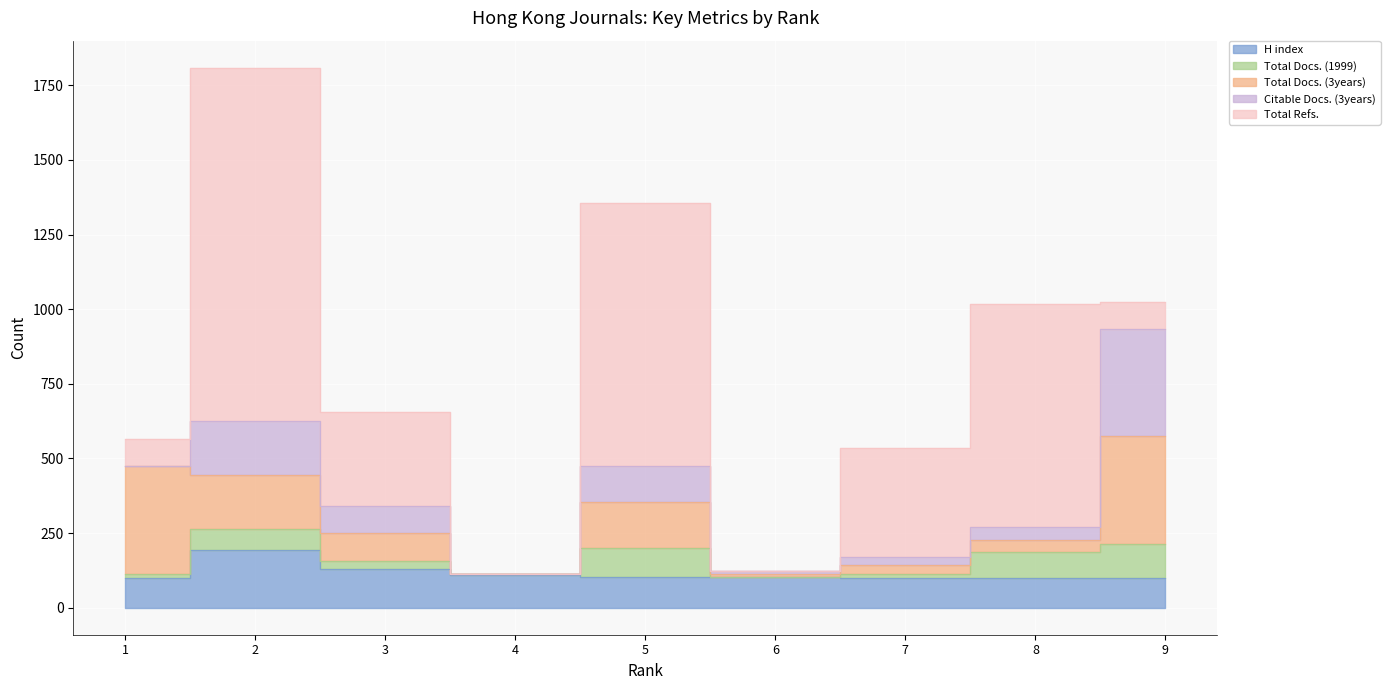

What is the spread (max minus min) of values at 5?

783